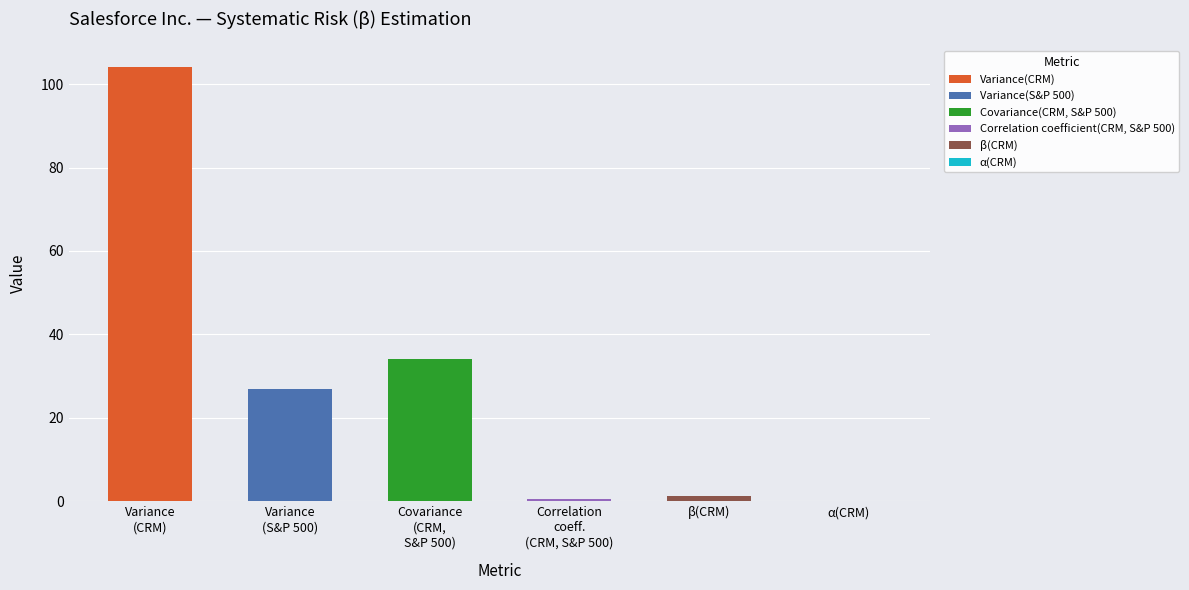

Reading left to right, extract all data points from this chart.

104.1	26.8	34.1	0.7	1.3	0.0